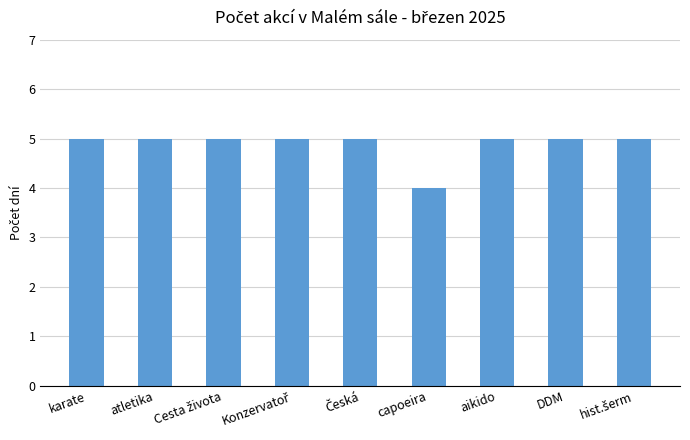

Is it true that the value at aikido is 5?

True